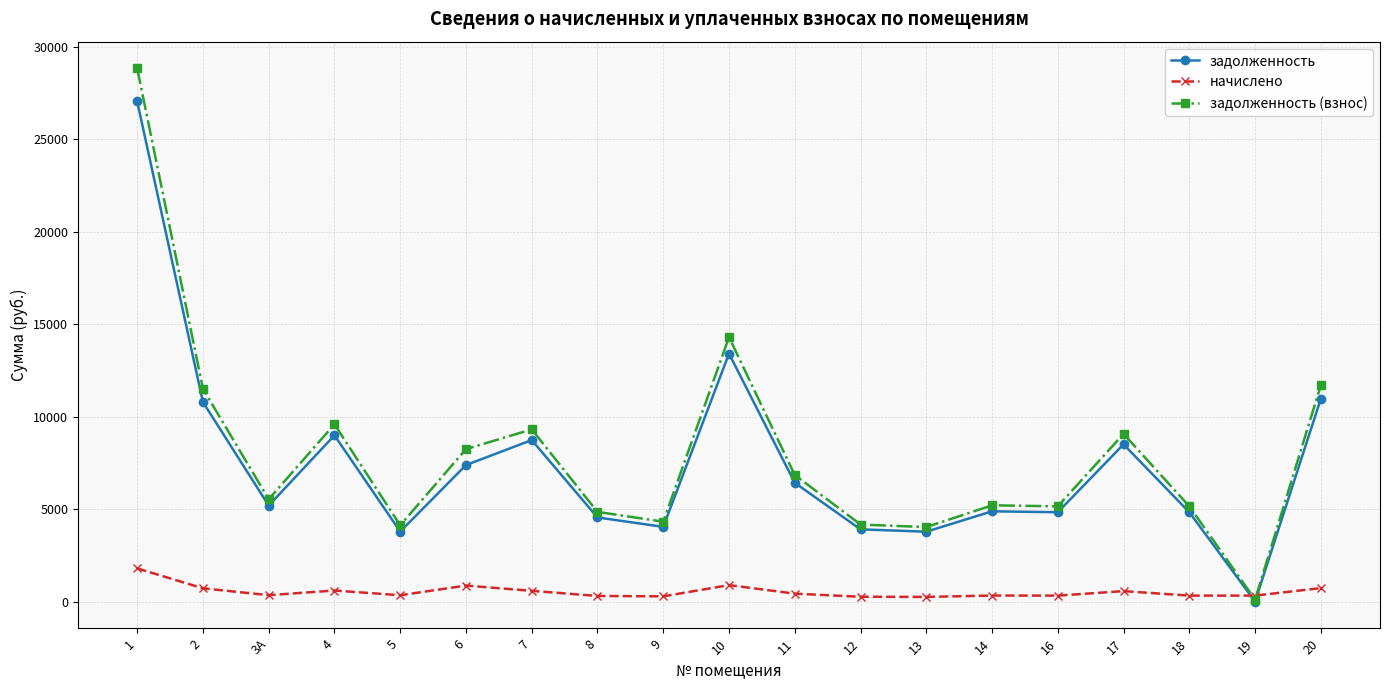

True or false: задолженность has a value of 17950.5 at 2.

False